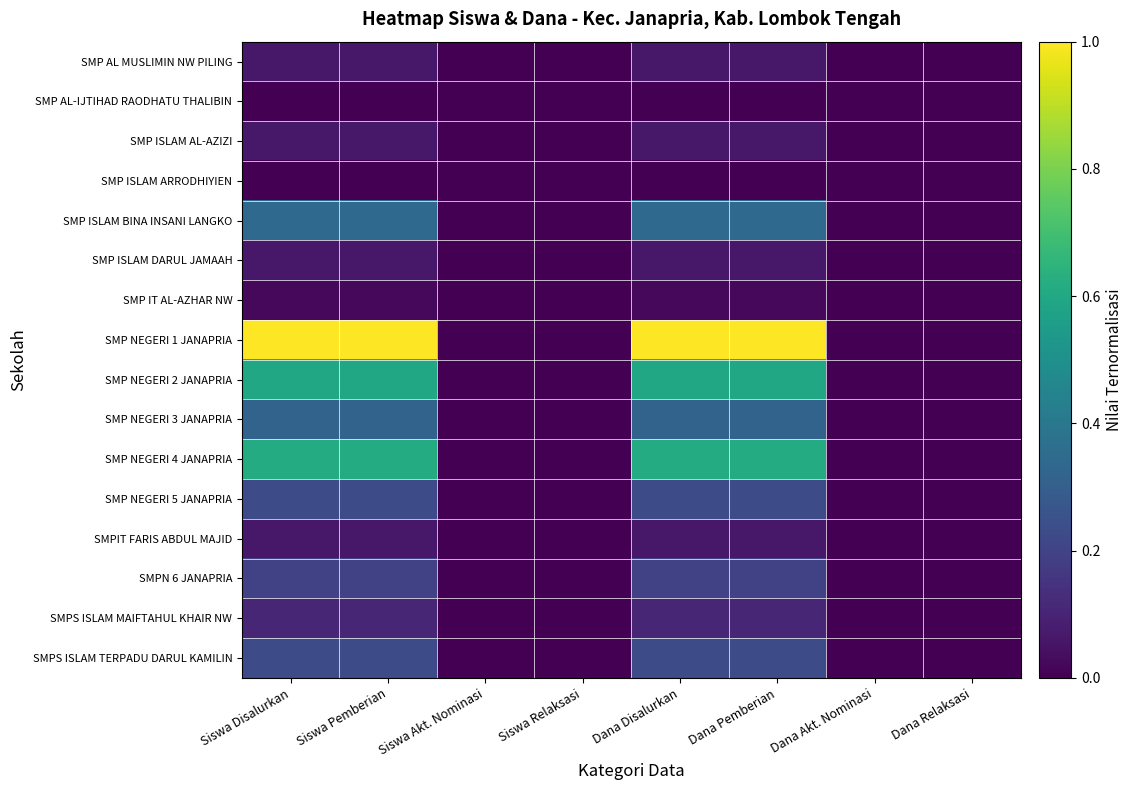

How many categories are shown in the chart?

8